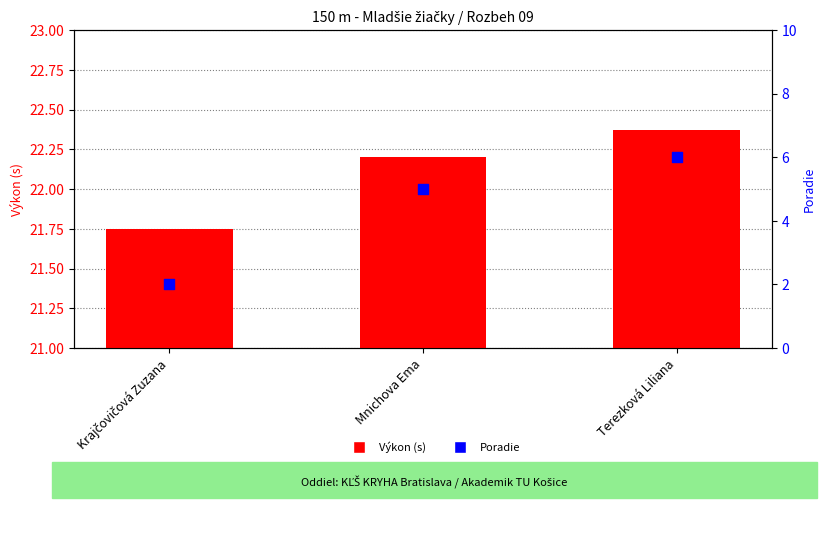

What is the total value across all series at Terezková Liliana?

28.4